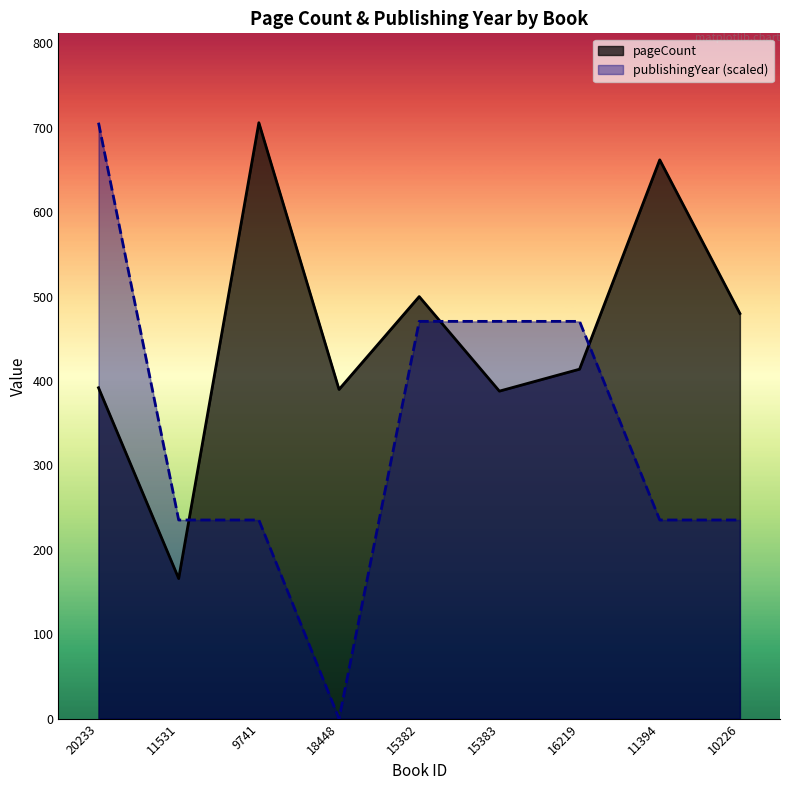

What is the difference between the maximum and minimum values in the pageCount series?

540.0